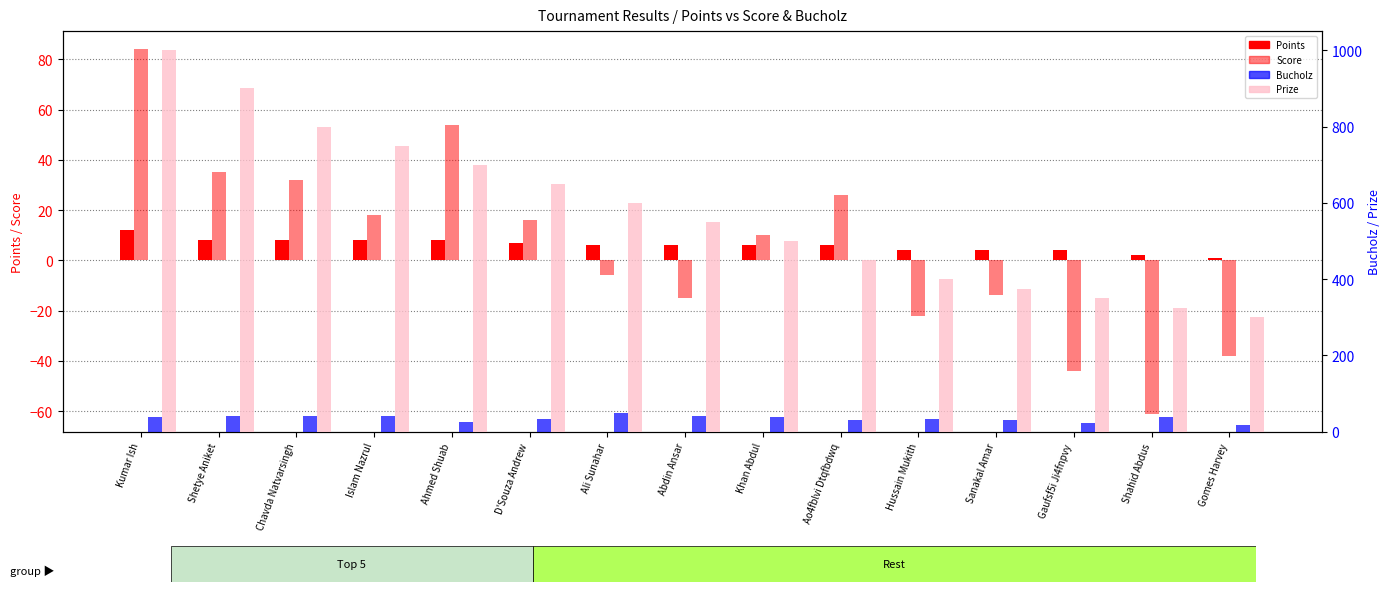

How many data points in Points are less than 6?

5